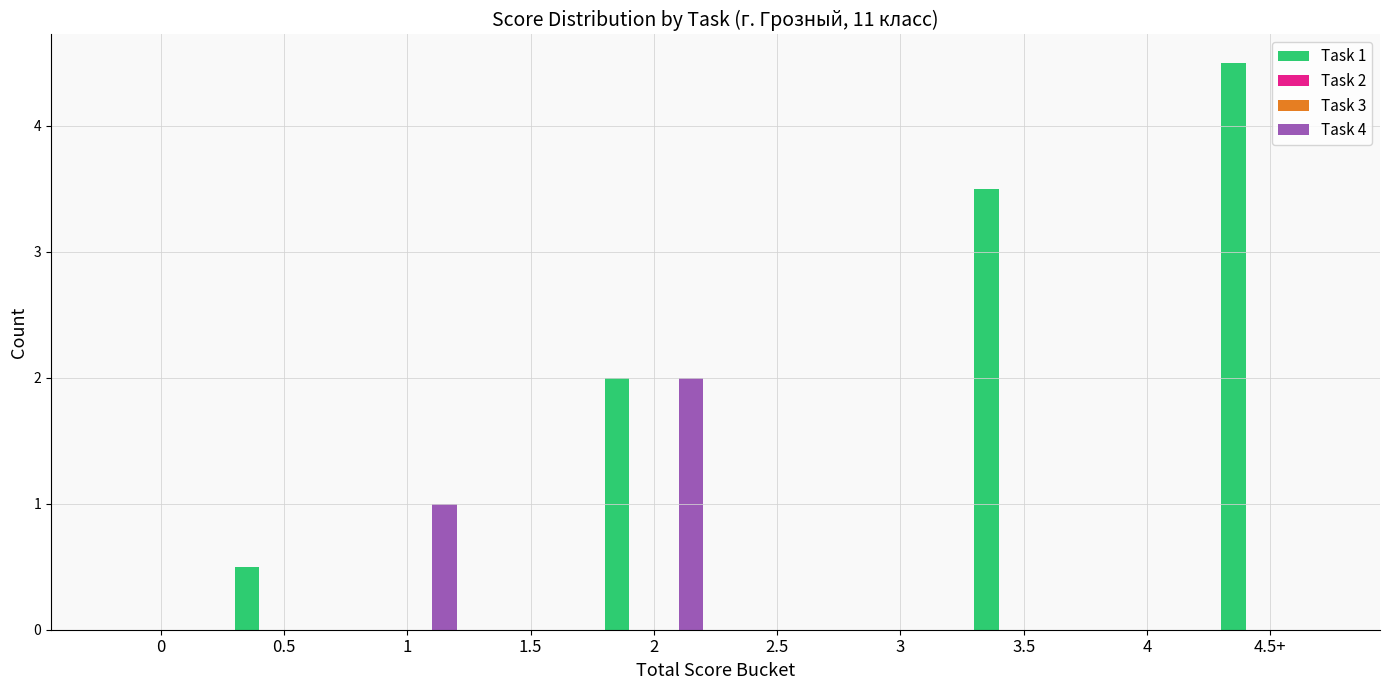

What is the maximum value shown in the chart?

4.5